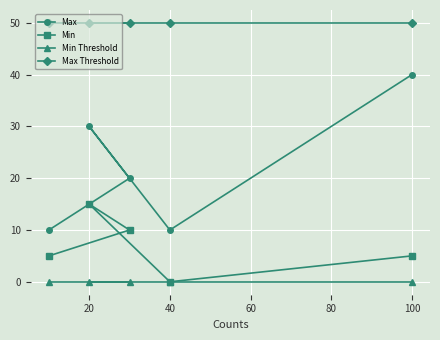

True or false: Max has more than 1 points higher than both neighbors.

False